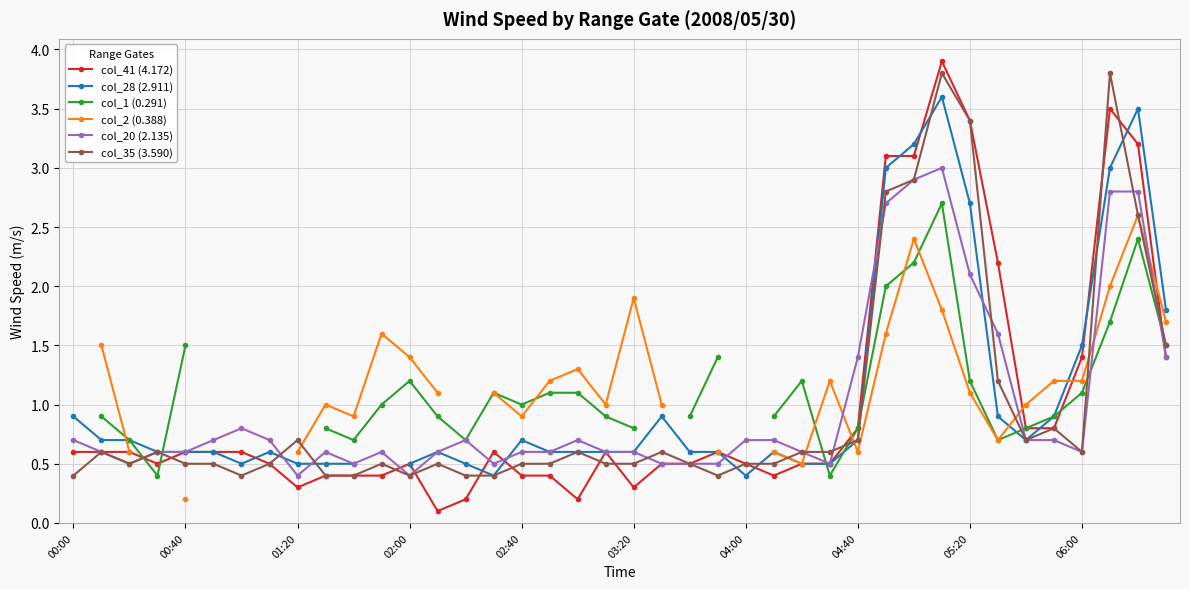

Is it true that col_41 (4.172) equals 0.6 at 00:00?

True